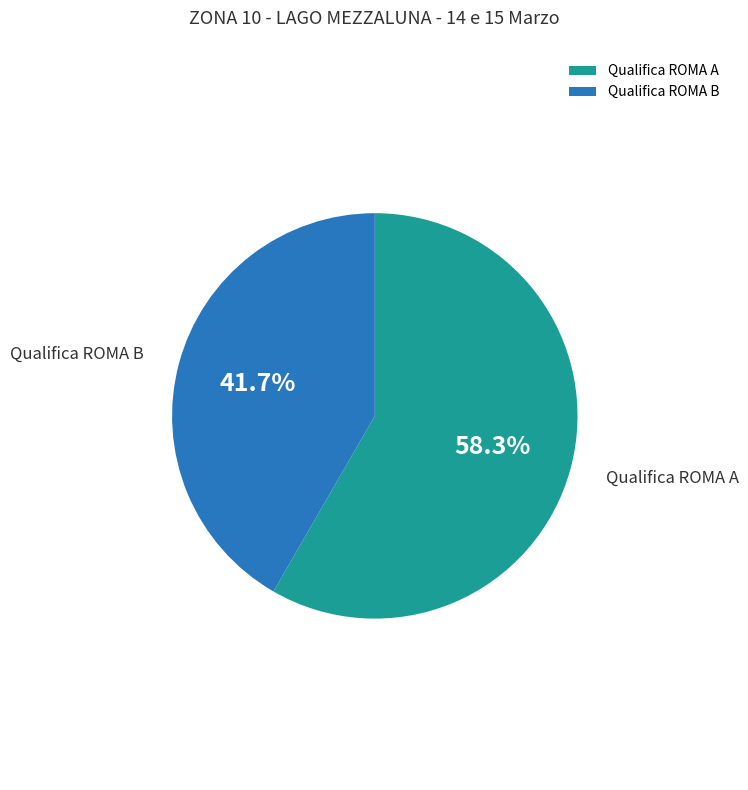

To the nearest percent, what is the difference between the largest and smallest slice percentages?

17%